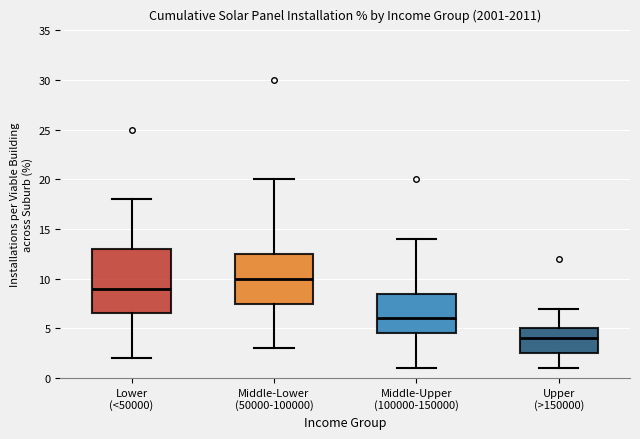

Reading left to right, read every box against the y-axis: the position of its median line, the range the box covers, and the ends of its whiskers. The values are not printed on the chart, so give them approximately, as read against the axis.

Lower (<50000): median 9.0, box 6.5 to 13.0, whiskers 2.0 to 18.0
Middle-Lower (50000-100000): median 10.0, box 7.5 to 12.5, whiskers 3.0 to 20.0
Middle-Upper (100000-150000): median 6.0, box 4.5 to 8.5, whiskers 1.0 to 14.0
Upper (>150000): median 4.0, box 2.5 to 5.0, whiskers 1.0 to 7.0